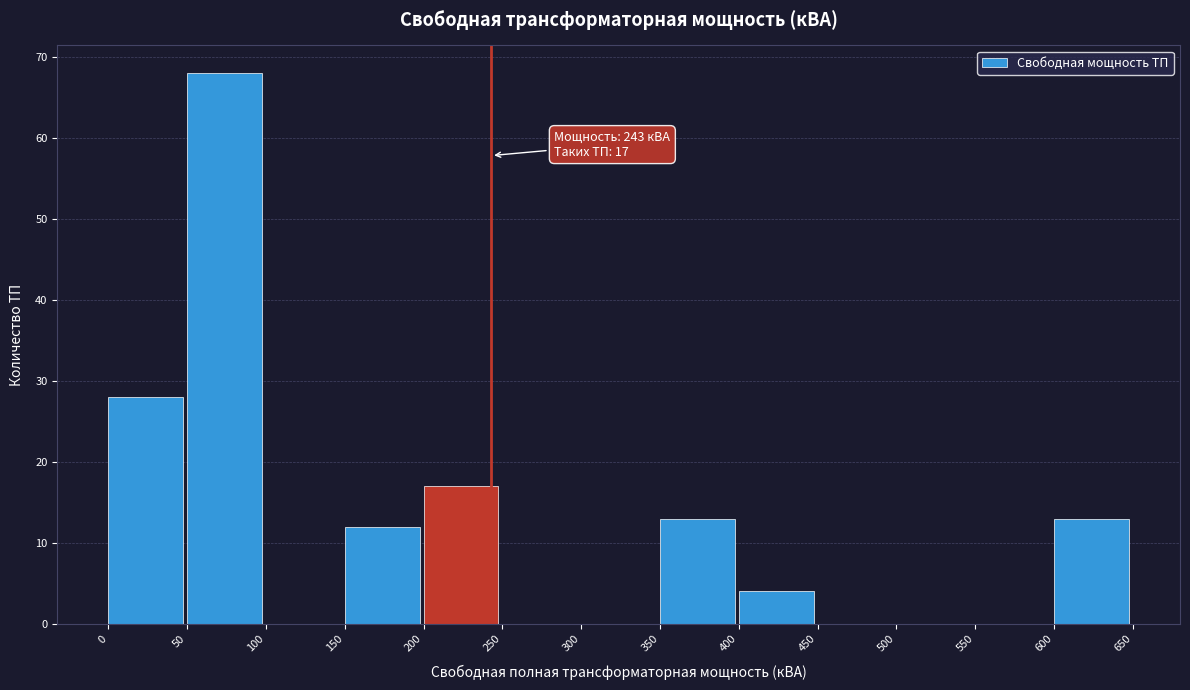

Which range on the x-axis has the tallest bar?

50 to 100